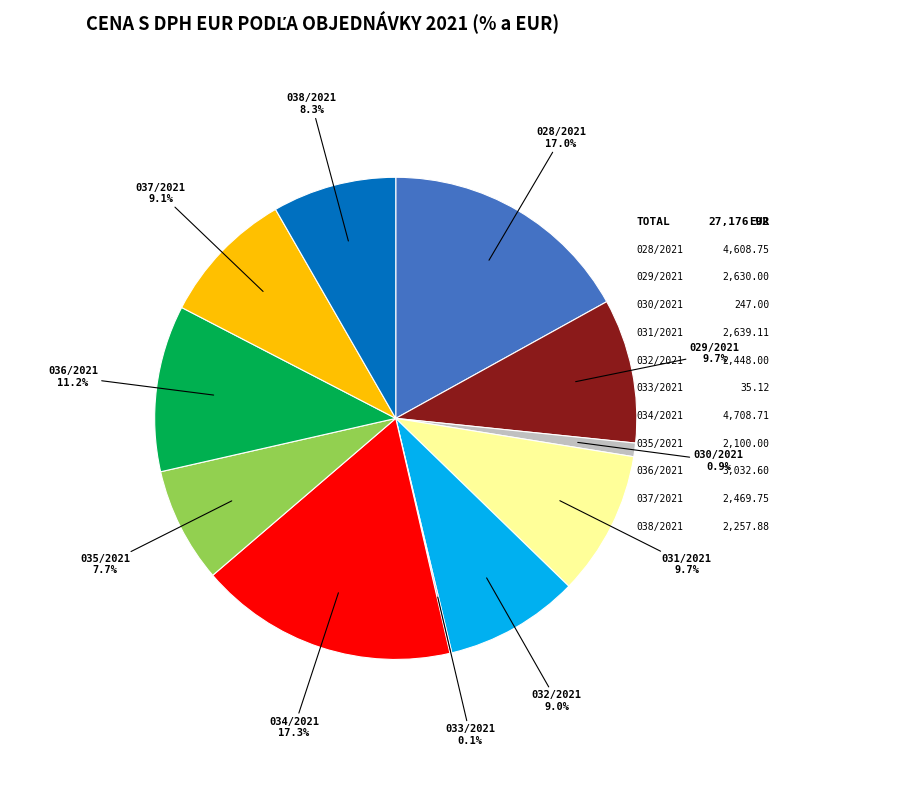

Is there a majority slice in this chart?

No